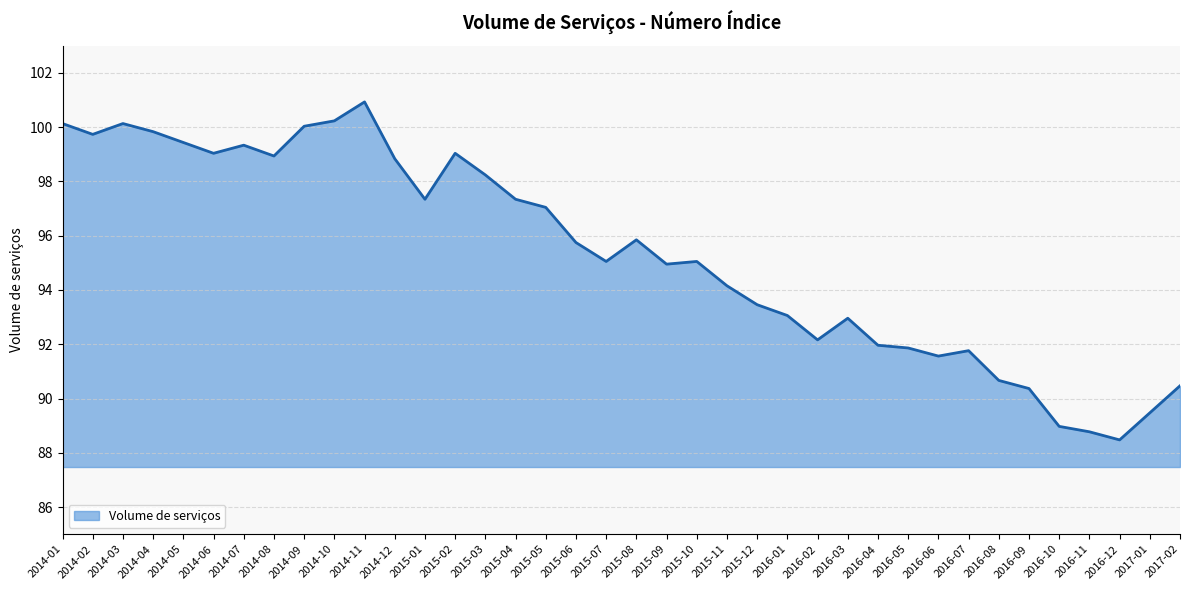

Which category has the lowest value across all series?

2016-12